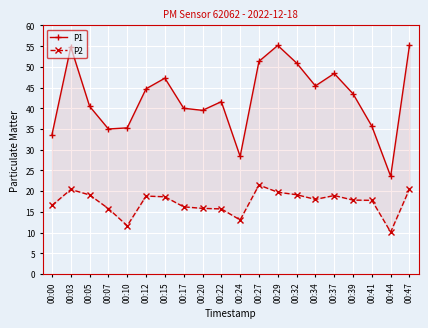

What is the minimum value for P1?

23.6